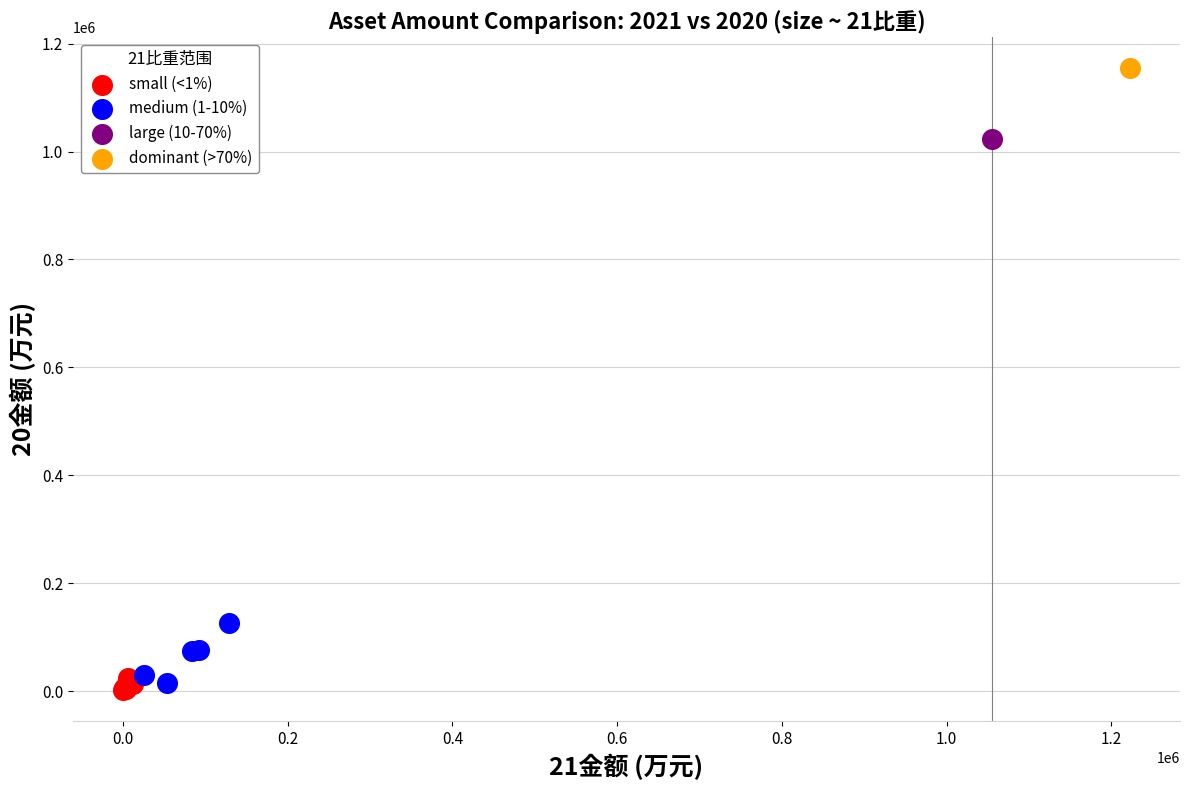

What are all the series names shown in the legend?

small (<1%), medium (1-10%), large (10-70%), dominant (>70%)